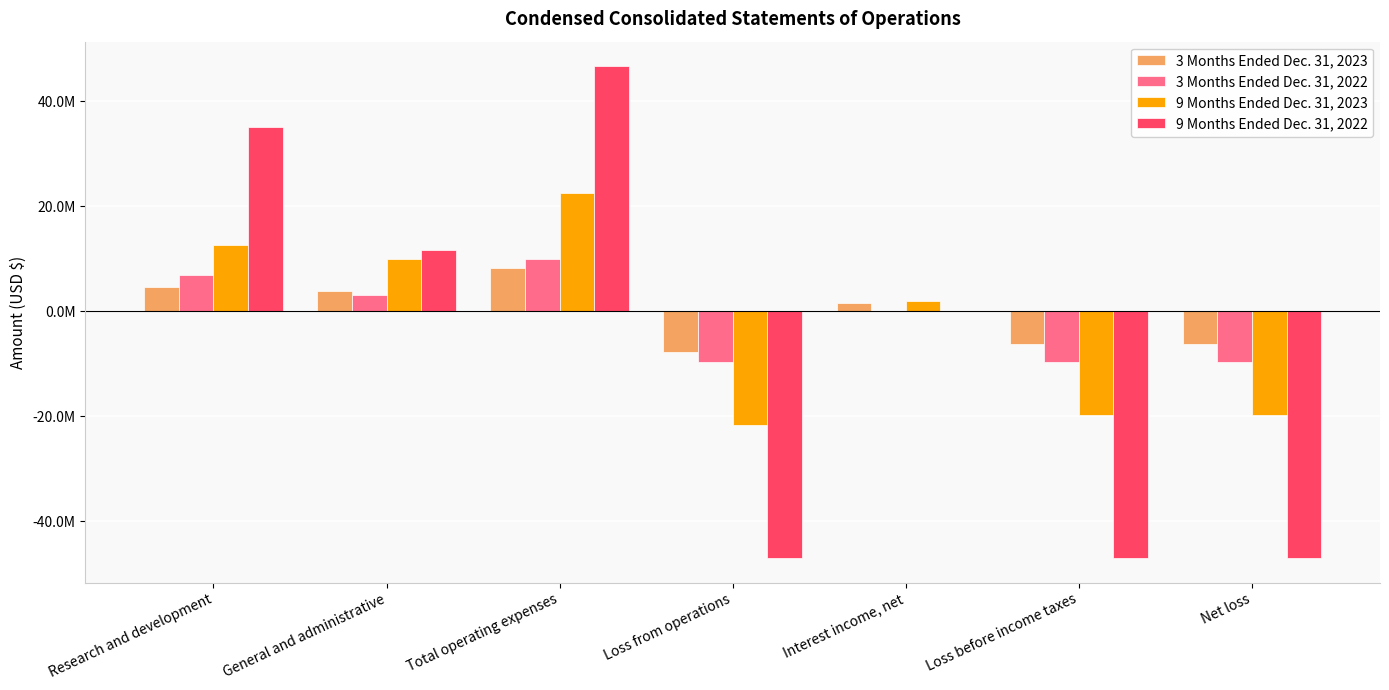

What is the value of the 9 Months Ended Dec. 31, 2022 bar at the 4th from the left?

-47028900